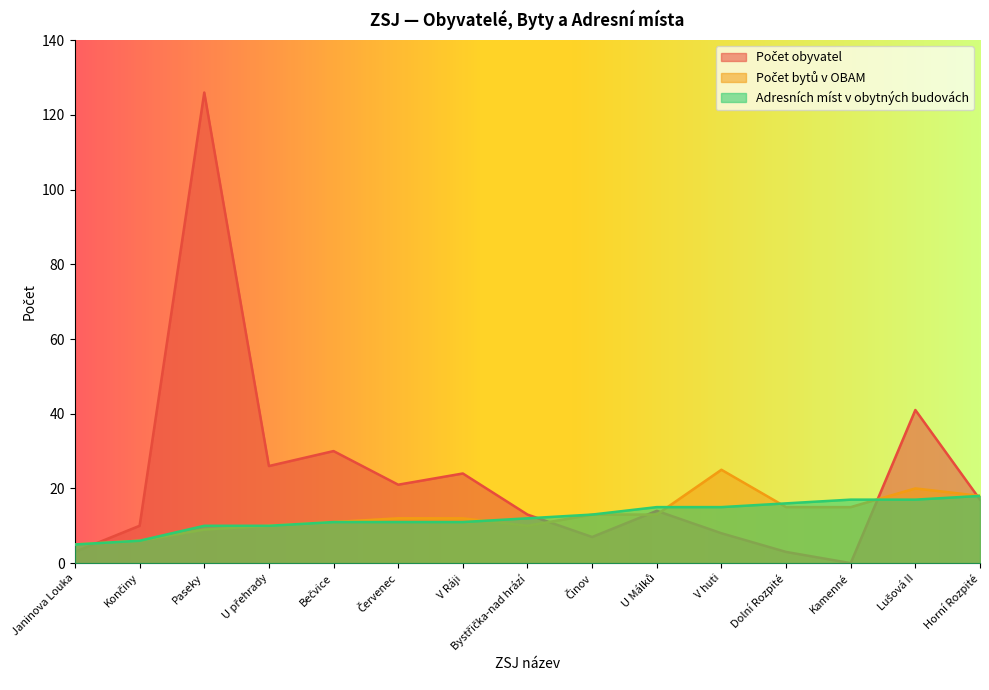

At which label is Adresních míst v obytných budovách closest to 11?

Bečvice